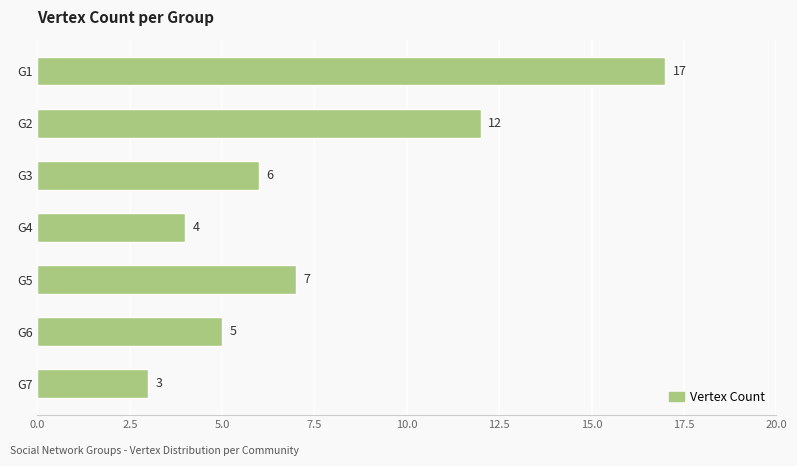

List the labels in order of value, largest first.

G1, G2, G5, G3, G6, G4, G7